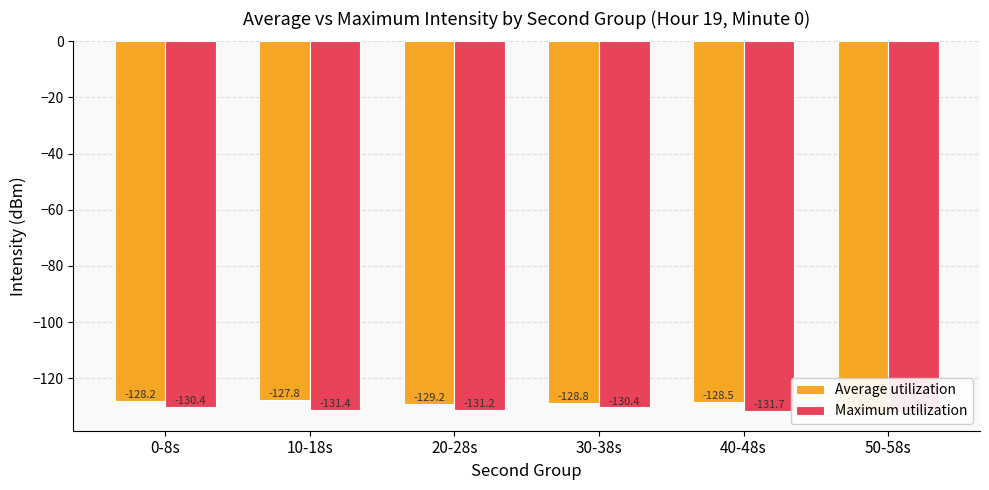

What is the difference between the highest and lowest values at 0-8s?

2.1